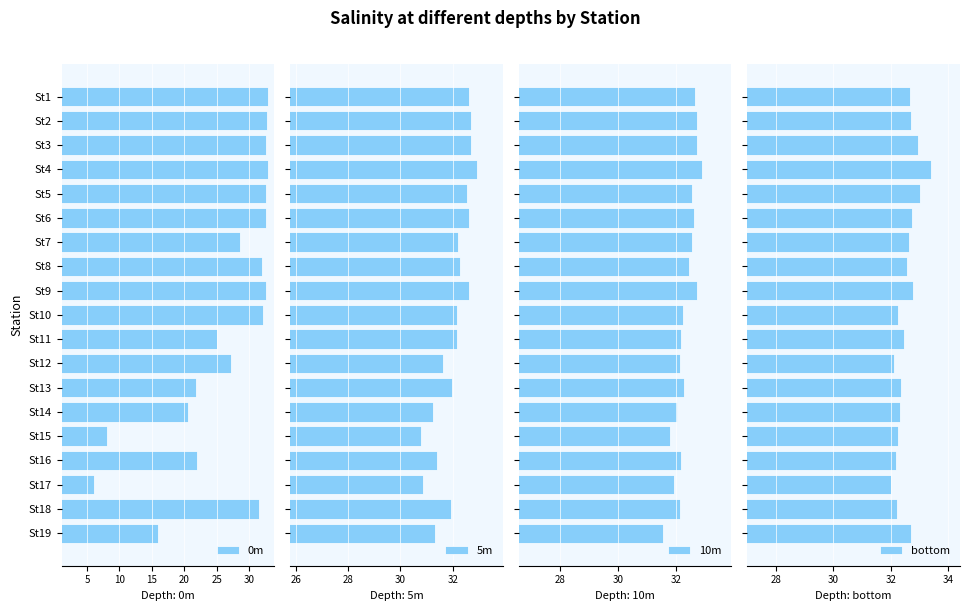

What is the lowest value of the bottom series?

32.0